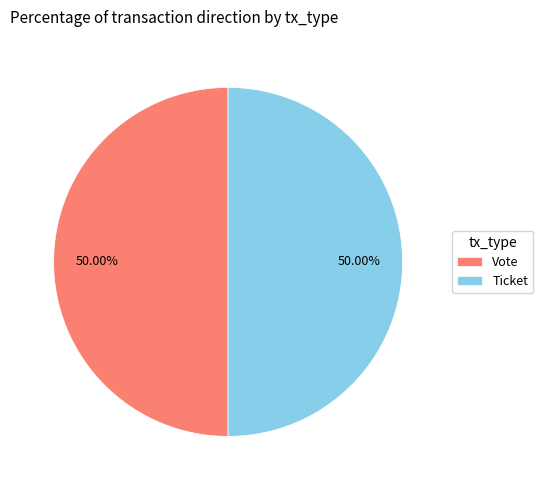

Approximately how many times larger is the value at Vote compared to Ticket?

1.0